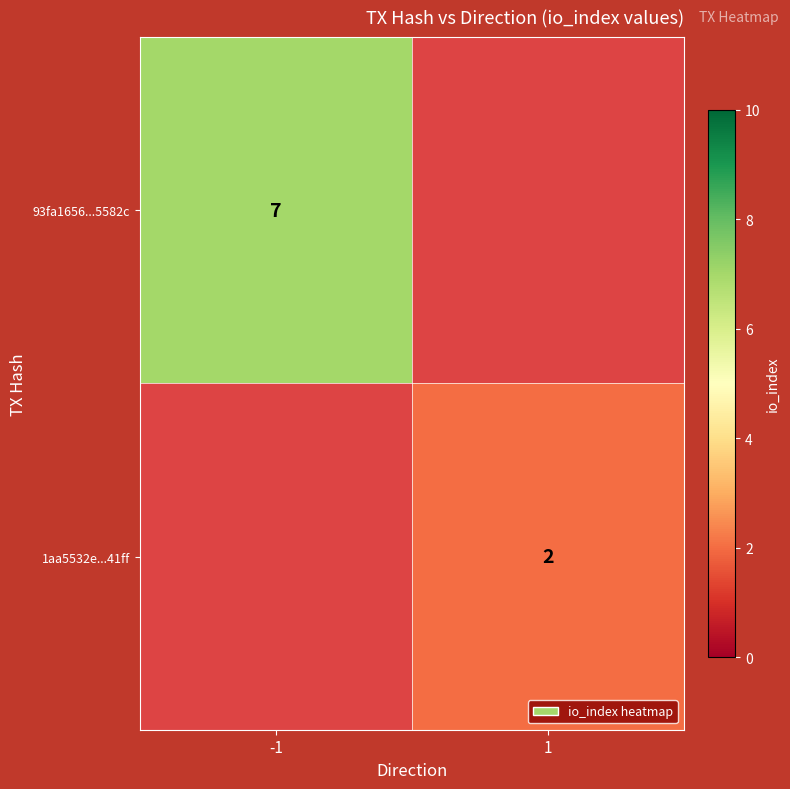

True or false: 1aa5532e...41ff has a value of 2 at 1.

True